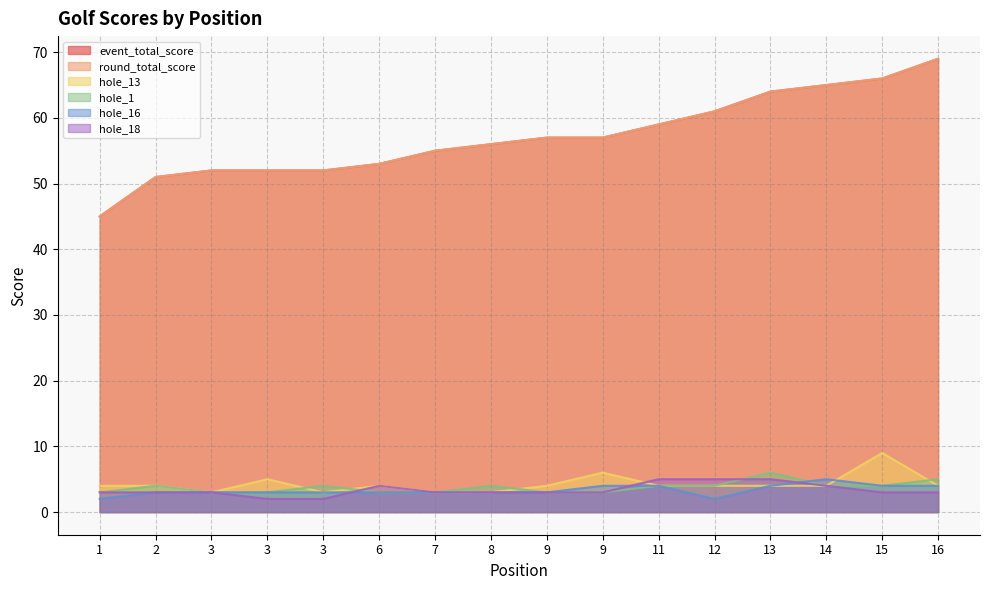

Is the value of event_total_score at 11 greater than the value of round_total_score at 3?

Yes